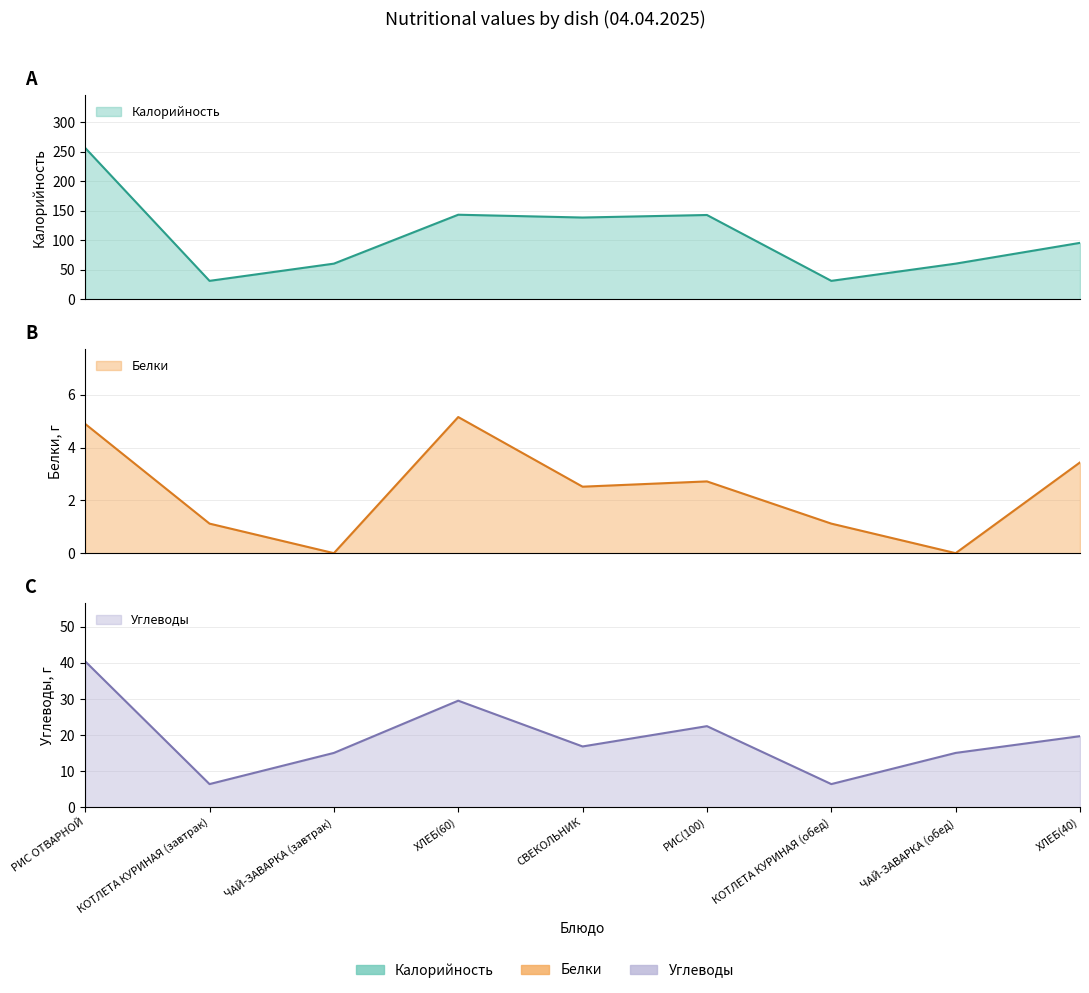

At which category is the sum across all series the highest?

РИС ОТВАРНОЙ